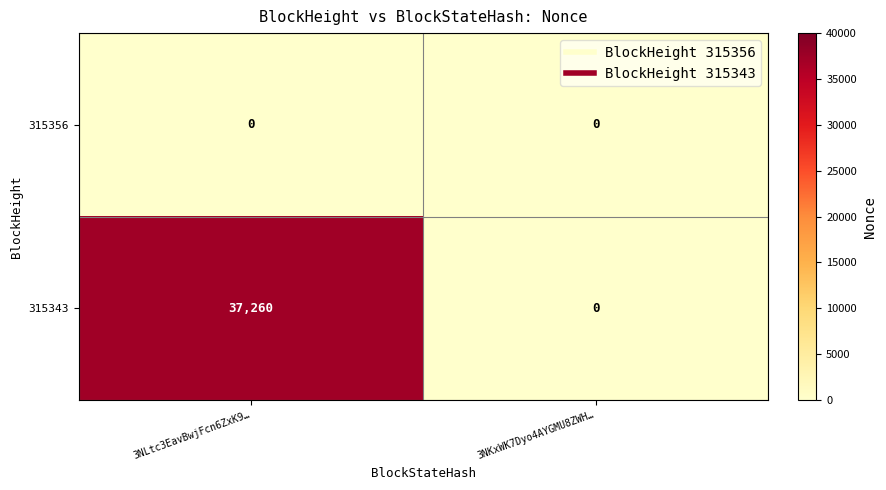

Which series changed the most between 3NLtc3EavBwjFcn6ZxK9… and 3NKxWK7Dyo4AYGMU8ZWH…?

315343